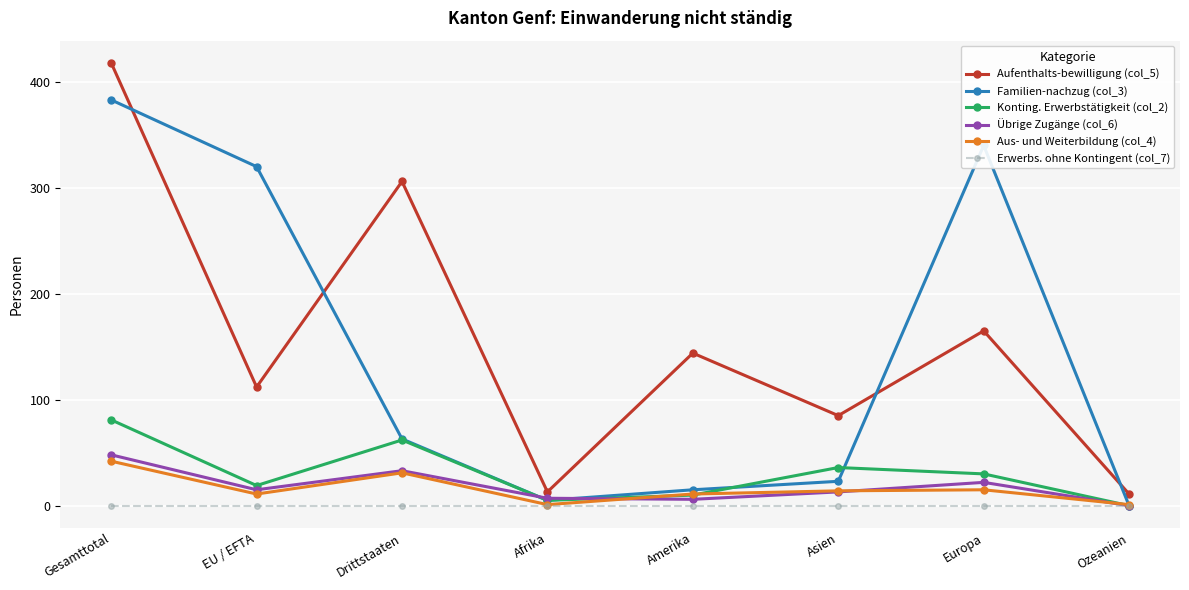

In Konting. Erwerbstätigkeit (col_2), how many points are higher than both neighbors (excluding endpoints)?

2